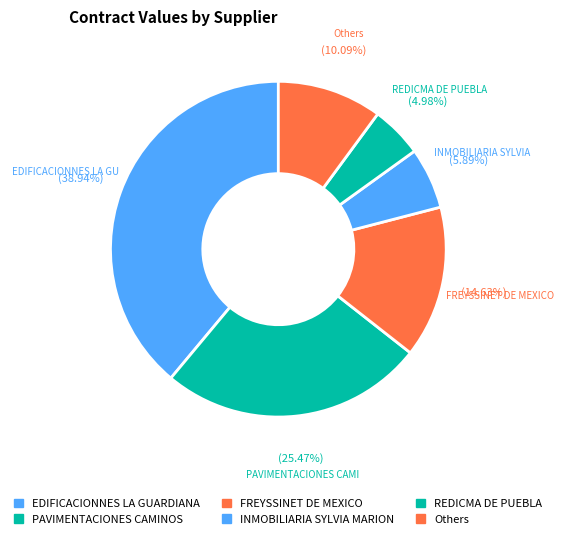

Which slice is the largest?

EDIFICACIONNES LA GUARDIANA